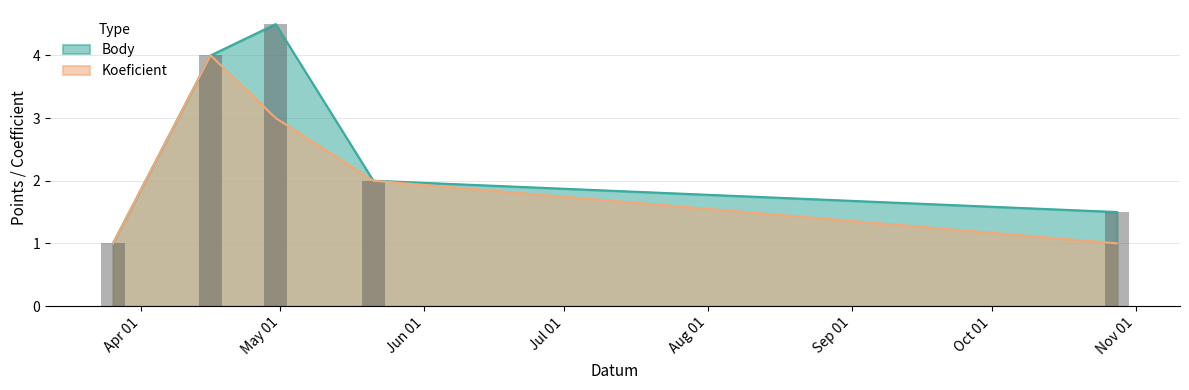

What position from the right is 2011-04-16?

4